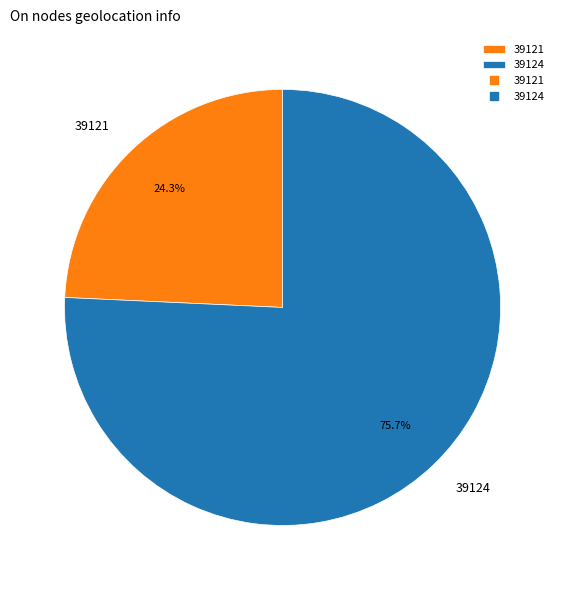

Which slice is the smallest?

39121